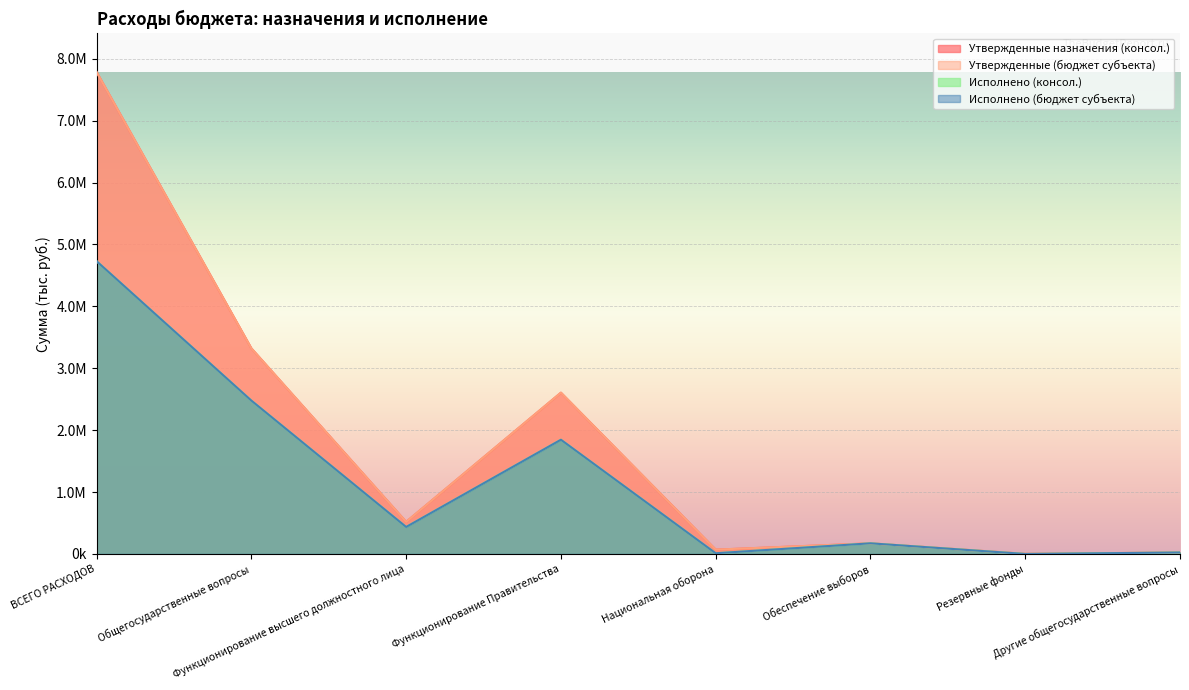

Reading left to right, what are all the values shown in this chart?

Утвержденные назначения (консол.): ВСЕГО РАСХОДОВ=7784800.0	Общегосударственные вопросы=3321600.0	Функционирование высшего должностного лица=518400.0	Функционирование Правительства=2605400.0	Национальная оборона=69900.0	Обеспечение выборов=172000.0	Резервные фонды=2000.0	Другие общегосударственные вопросы=23800.0
Утвержденные (бюджет субъекта): ВСЕГО РАСХОДОВ=7784800.0	Общегосударственные вопросы=3321600.0	Функционирование высшего должностного лица=518400.0	Функционирование Правительства=2605400.0	Национальная оборона=69900.0	Обеспечение выборов=172000.0	Резервные фонды=2000.0	Другие общегосударственные вопросы=23800.0
Исполнено (консол.): ВСЕГО РАСХОДОВ=4729133.9	Общегосударственные вопросы=2477345.8	Функционирование высшего должностного лица=436184.7	Функционирование Правительства=1845388.1	Национальная оборона=11431.4	Обеспечение выборов=172000.0	Резервные фонды=0.0	Другие общегосударственные вопросы=23773.0
Исполнено (бюджет субъекта): ВСЕГО РАСХОДОВ=4729133.9	Общегосударственные вопросы=2477345.8	Функционирование высшего должностного лица=436184.7	Функционирование Правительства=1845388.1	Национальная оборона=11431.4	Обеспечение выборов=172000.0	Резервные фонды=0.0	Другие общегосударственные вопросы=23773.0